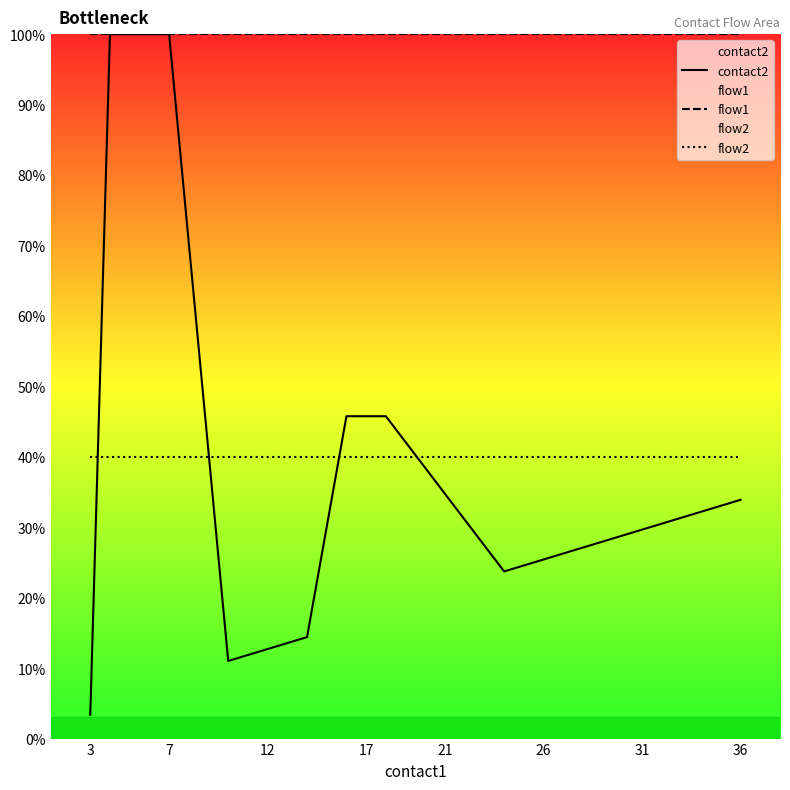

Which series has the largest total across all categories?

flow1